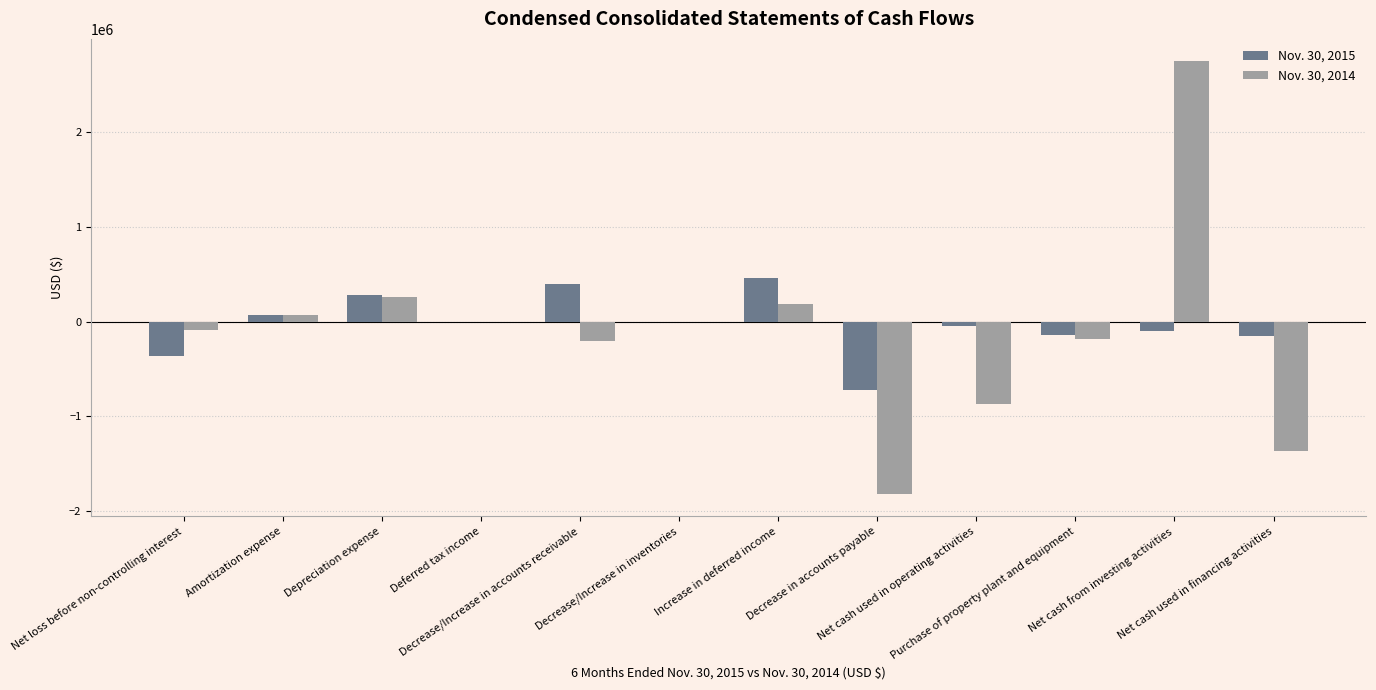

Count the number of categories in the chart.

12